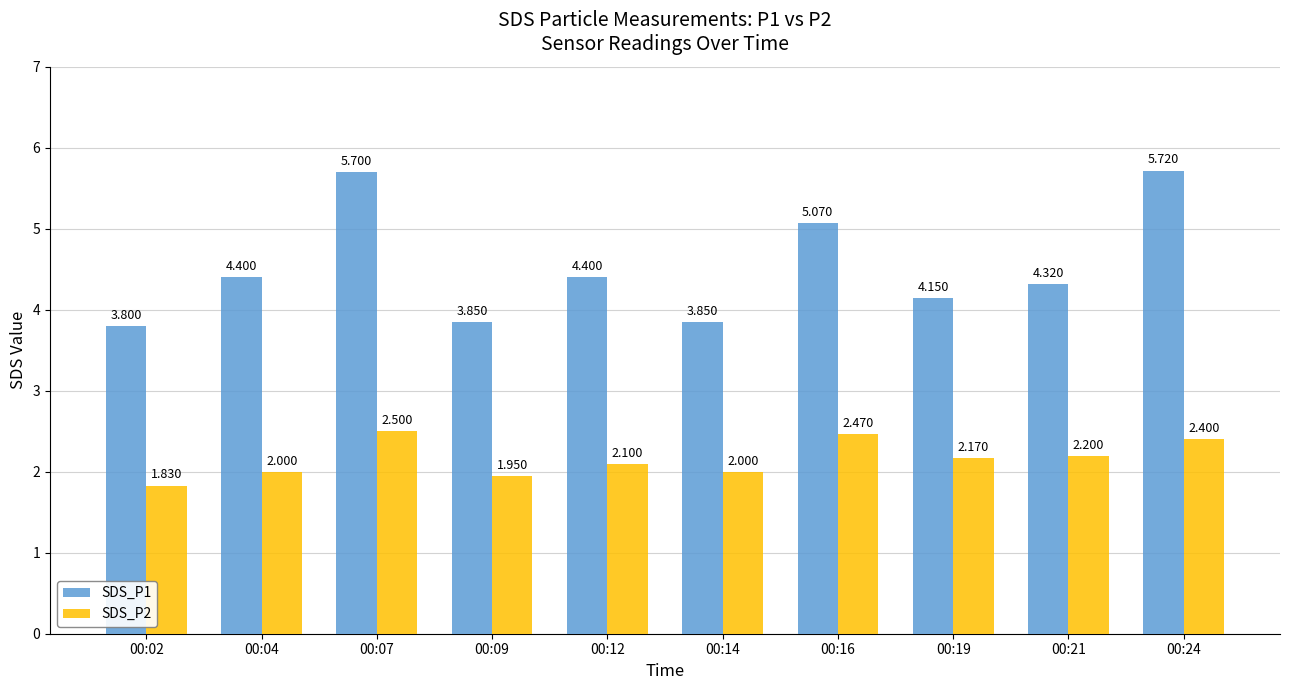

True or false: SDS_P1 has a value of 5.7 at 00:07.

True